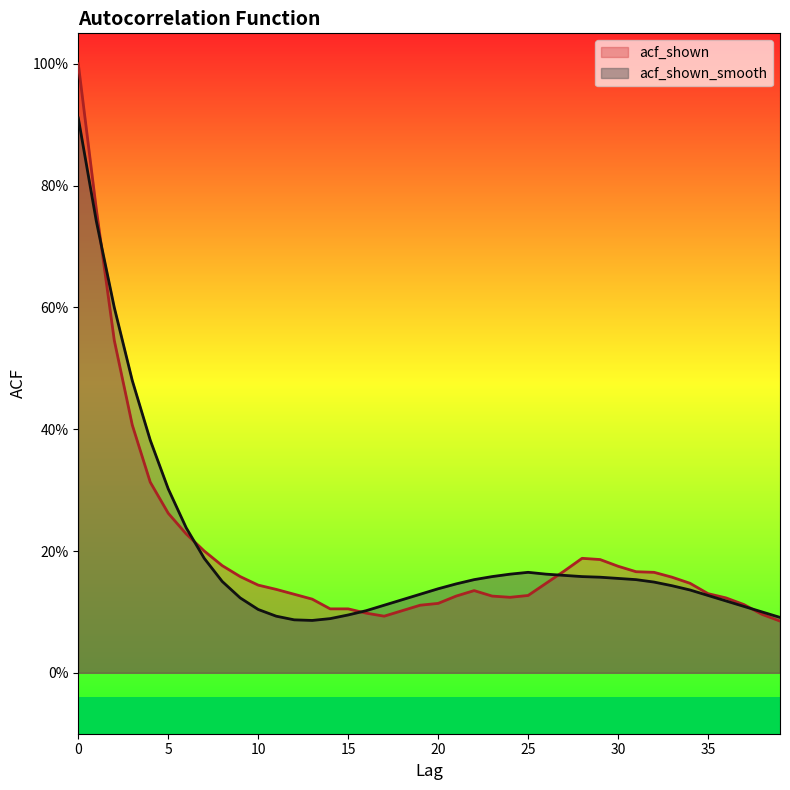

What is the sum of the acf_shown values at 27 and 7?

0.4